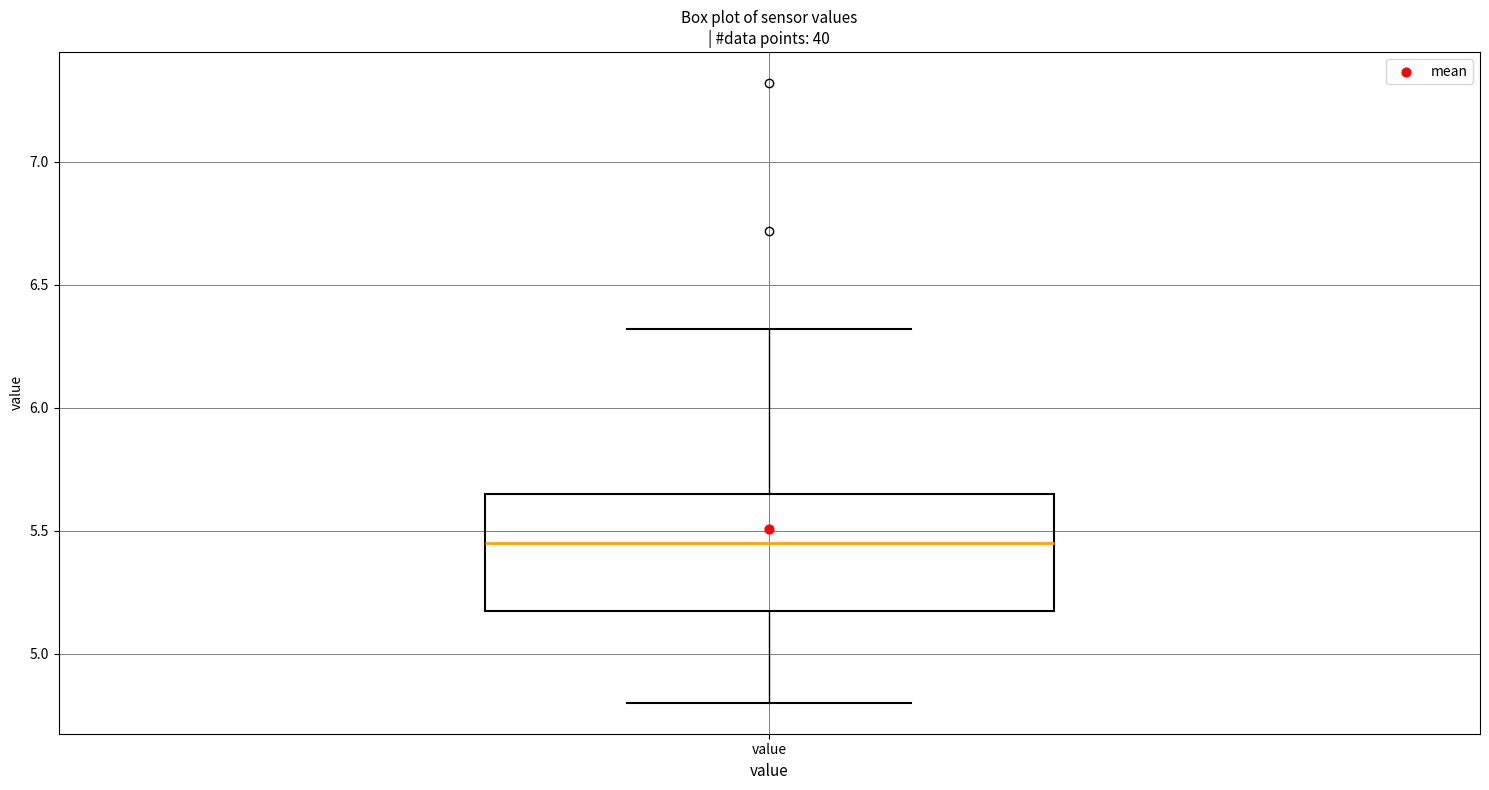

Transcribe this box plot: give where the median line is, the range the box spans, and where the two whiskers end, as read against the y-axis. The values are not printed on the chart, so give them approximately, as read against the axis.

median 5.45, box 5.15 to 5.65, whiskers 4.80 to 6.30